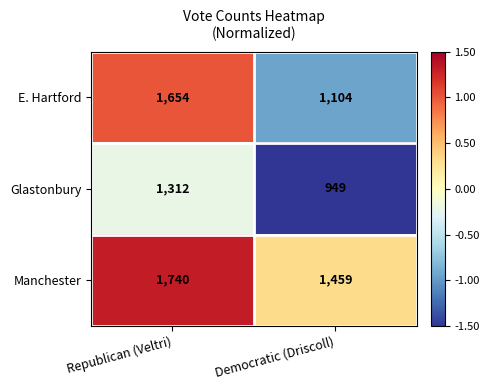

Count the number of categories in the chart.

2